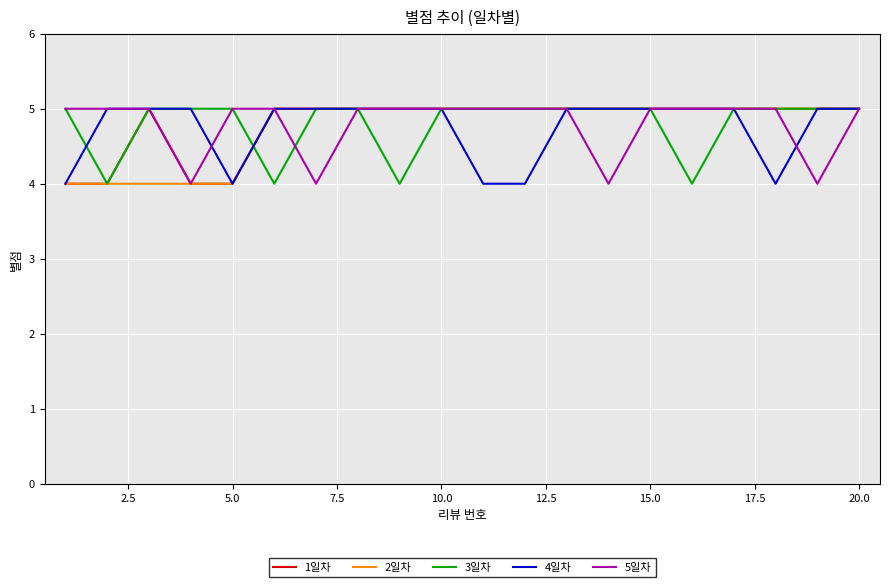

What is the average value of the 4일차 series?

5